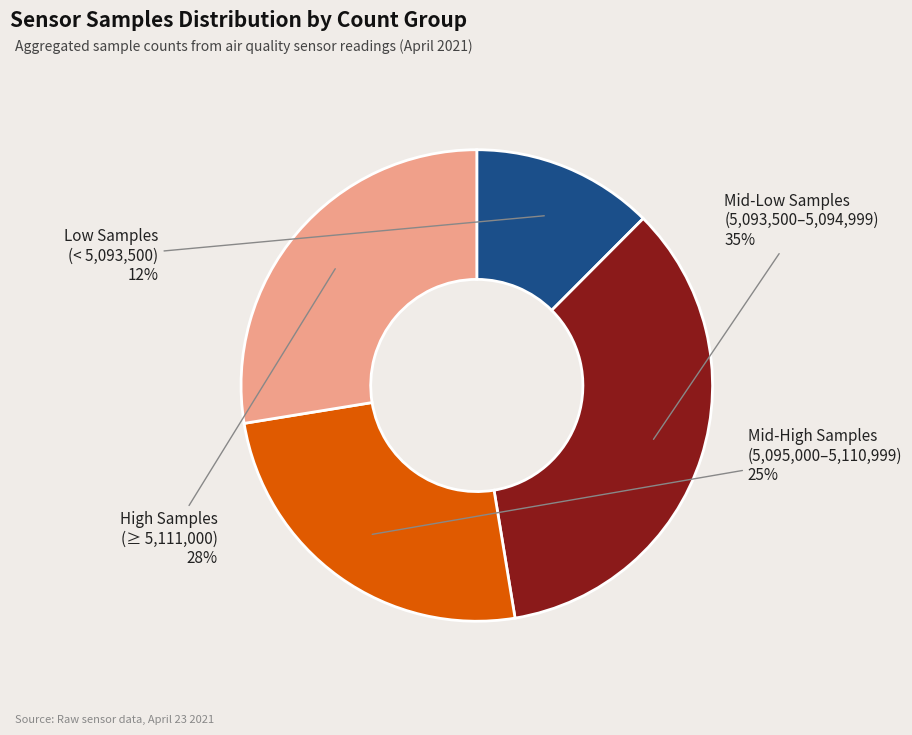

To the nearest percent, what is the average slice percentage?

25%